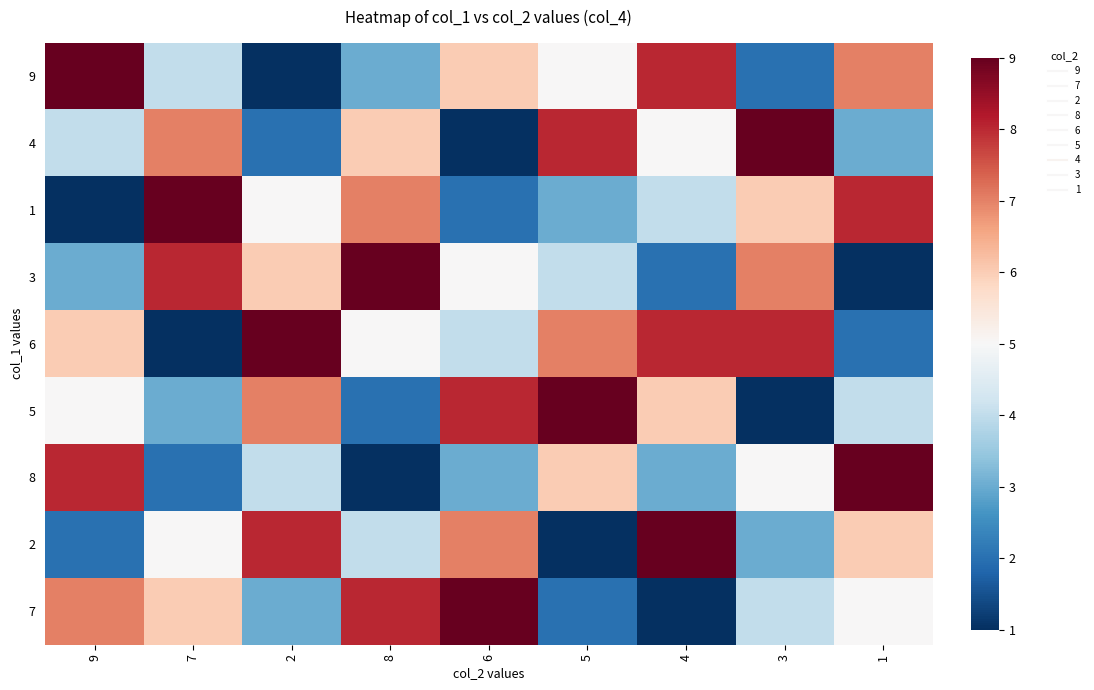

What is the total value across all series at 4?

46